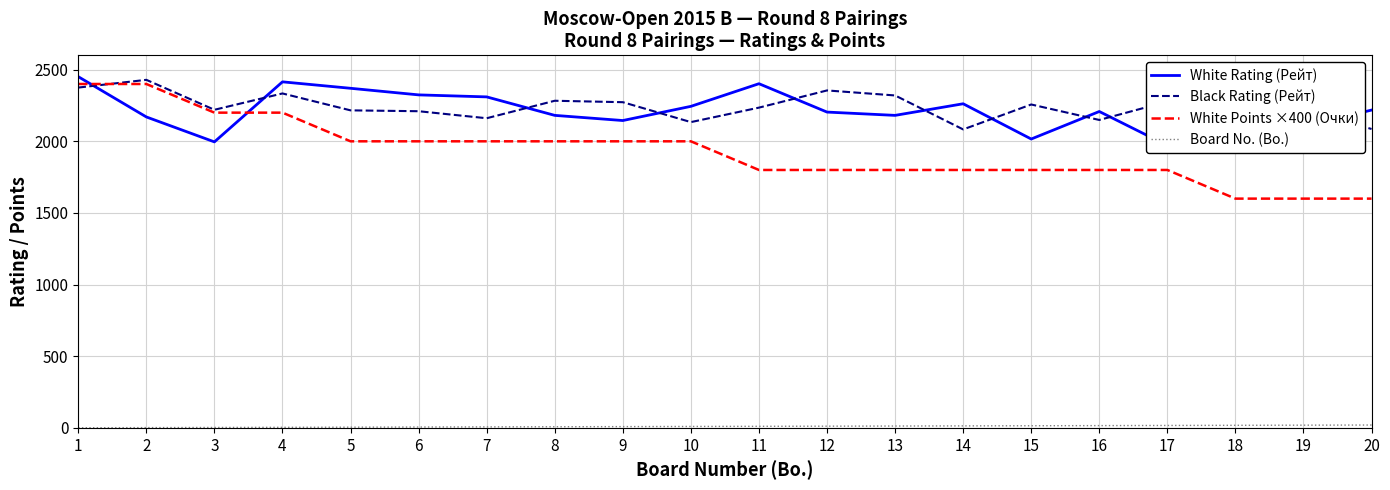

What is the maximum value shown in the chart?

2451